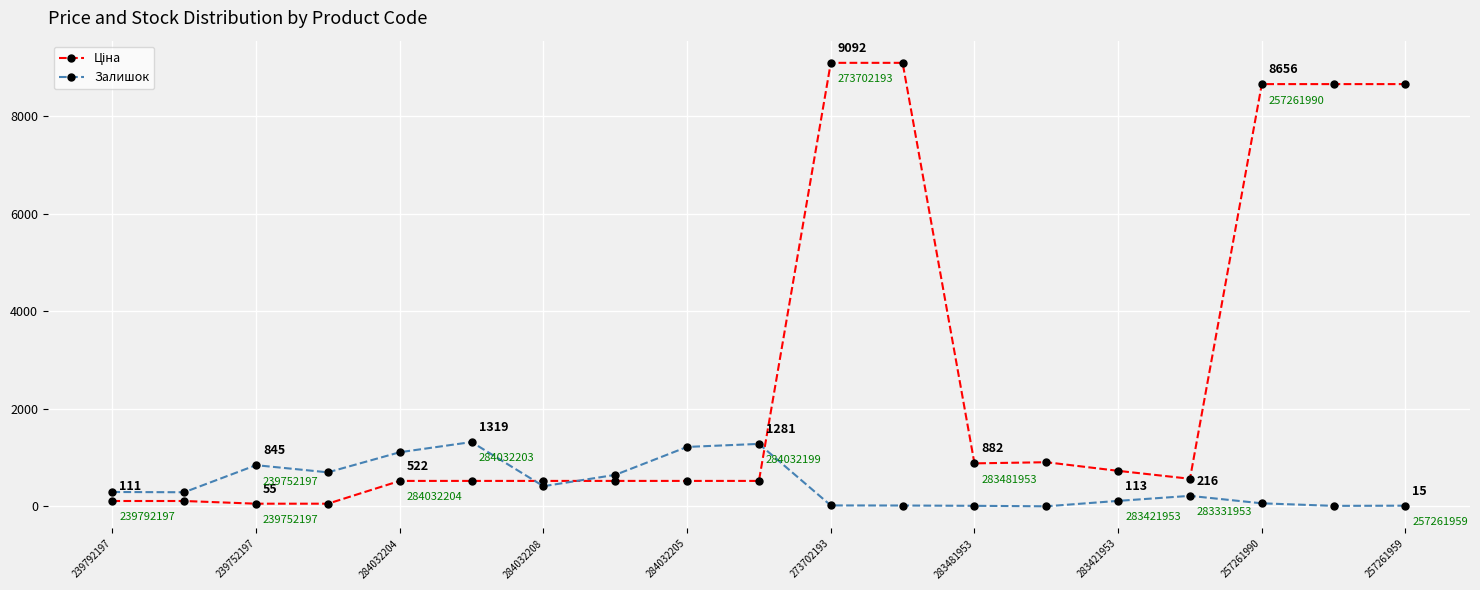

What is the highest value of the Залишок series?

1319.0